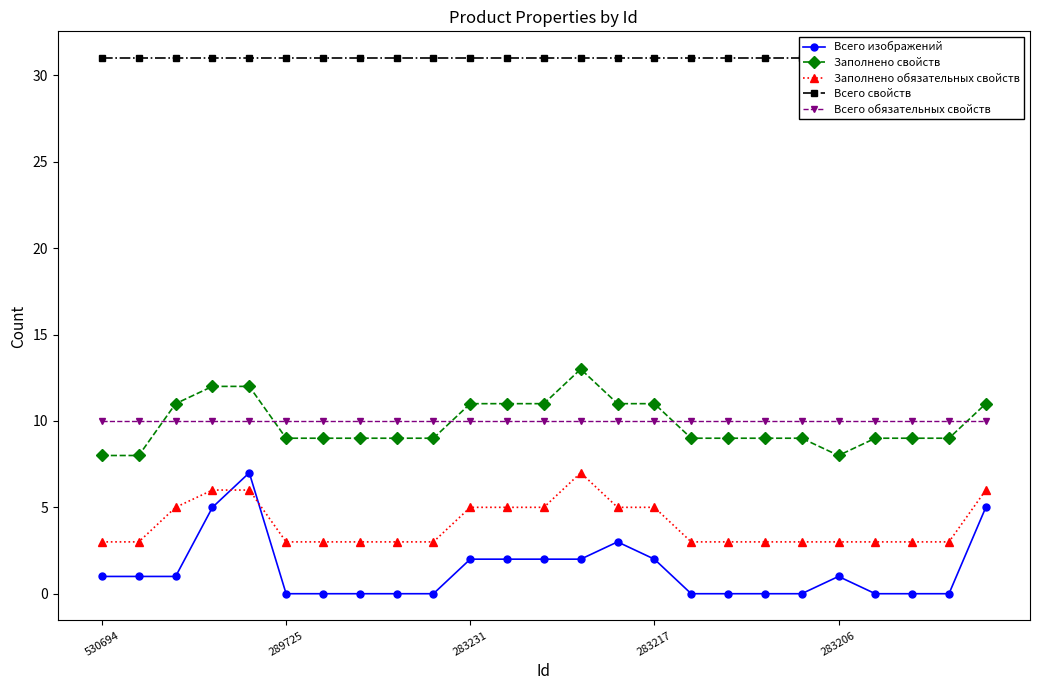

Is it true that Всего изображений equals 0 at 22?

True